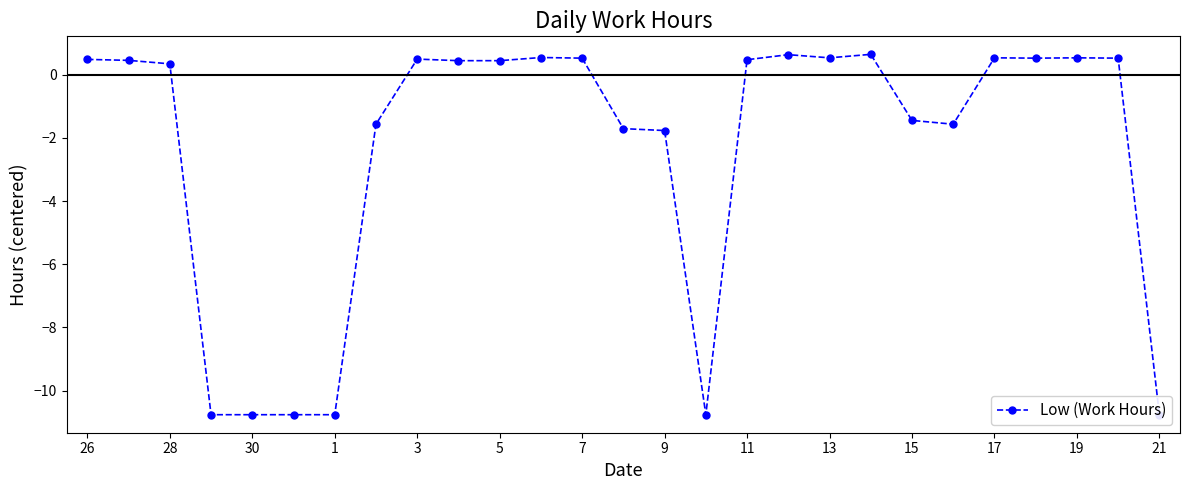

What is the difference between the maximum and second lowest values?

11.4